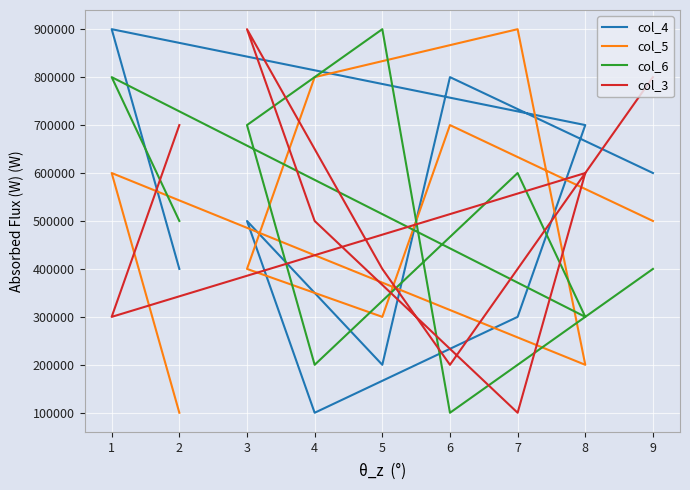

Which series changed the most between 3 and 4?

col_6